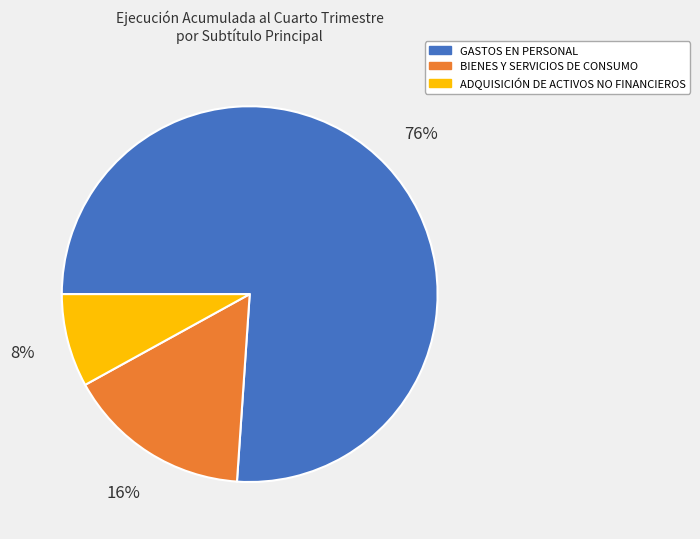

What is the smallest slice in the pie chart?

ADQUISICIÓN DE ACTIVOS NO FINANCIEROS